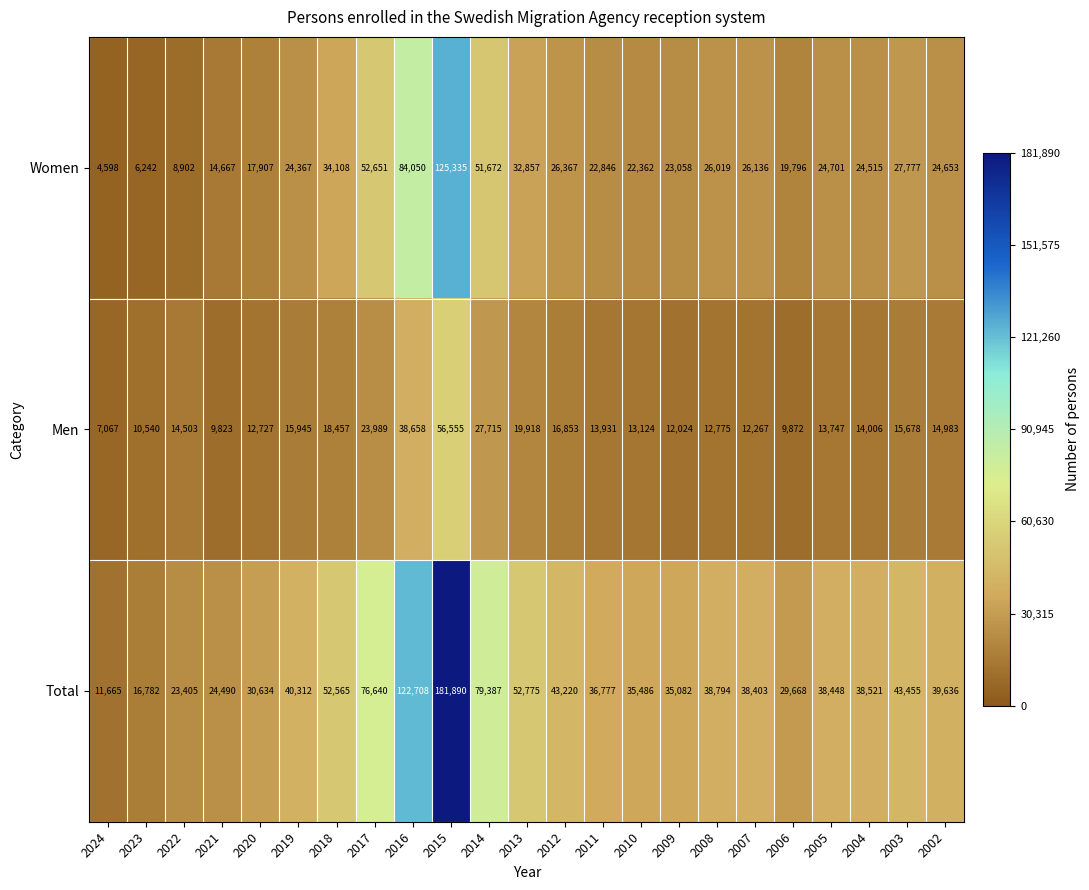

Rank the series by their average value, from highest to lowest.

Total, Women, Men